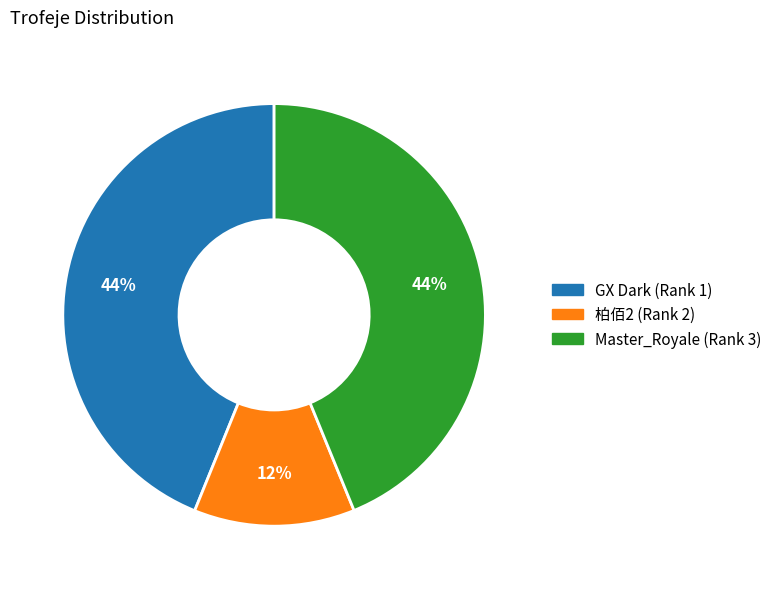

Which has a higher value, 柏佰2 (Rank 2) or GX Dark (Rank 1)?

GX Dark (Rank 1)